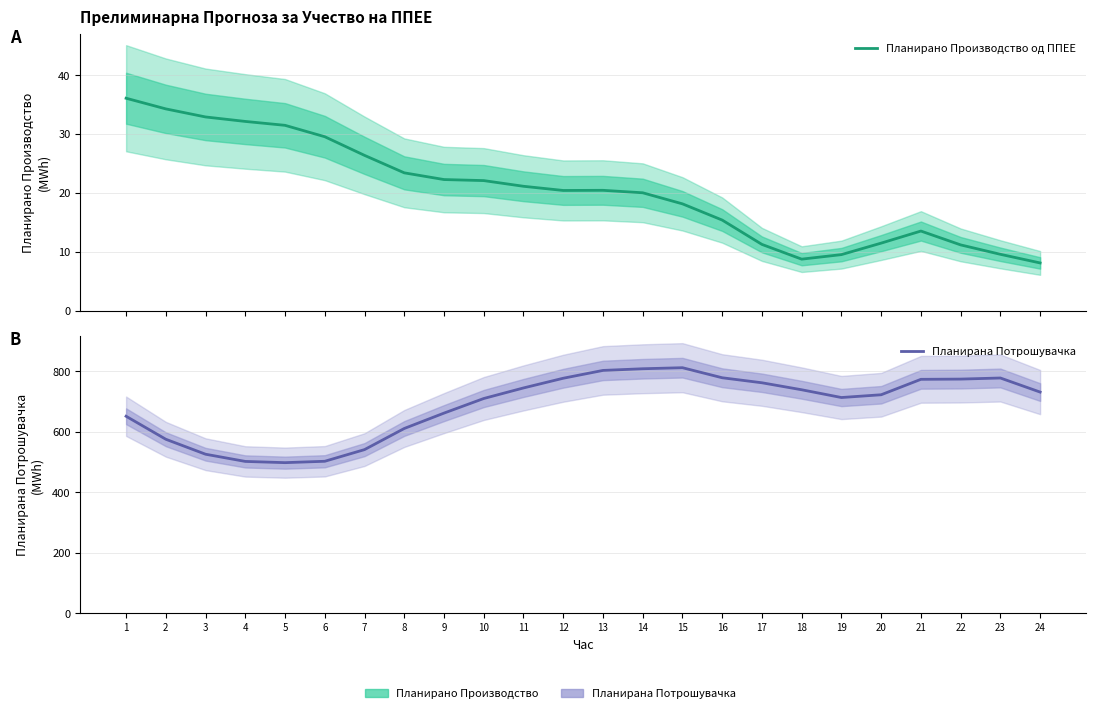

What is the maximum value for Планирана Потрошувачка?

811.5